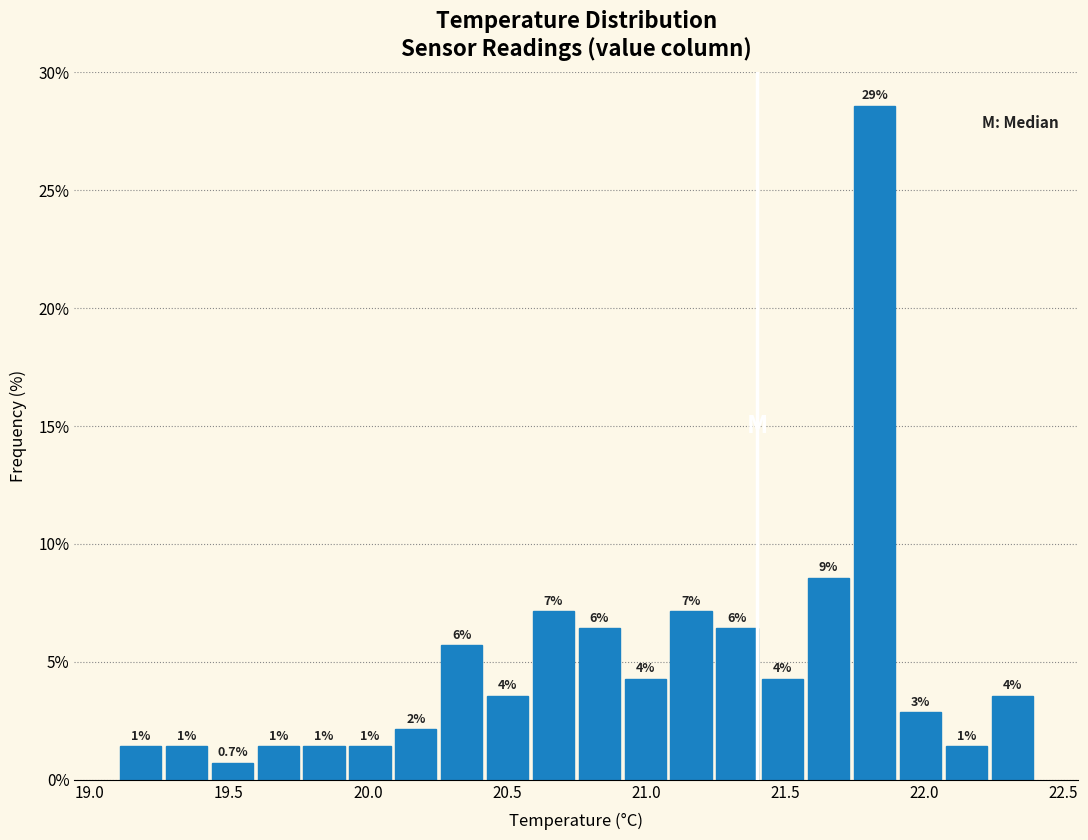

Around what value on the x-axis is the tallest bar? Give the approximate position of its centre, as read against the axis.

21.80